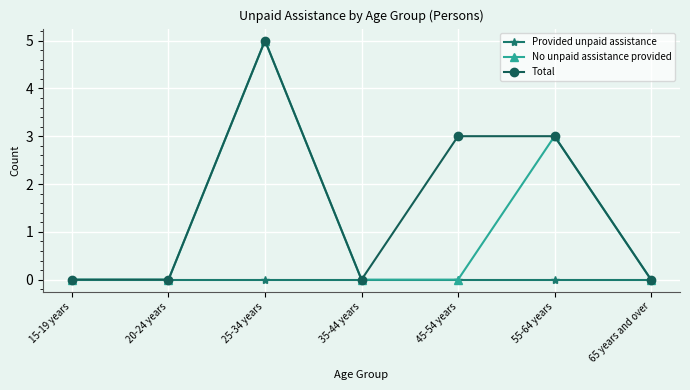

What is the difference between the second highest and second lowest values in the Total series?

3